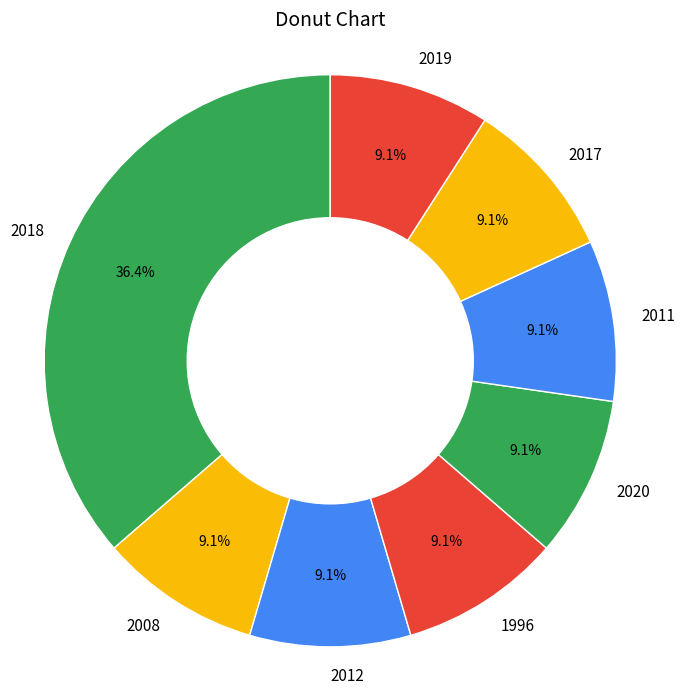

Do 2008 and 2017 together represent more than half of the pie?

No